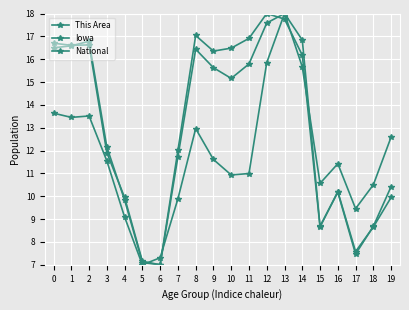

What is the highest value of the This Area series?

18.0